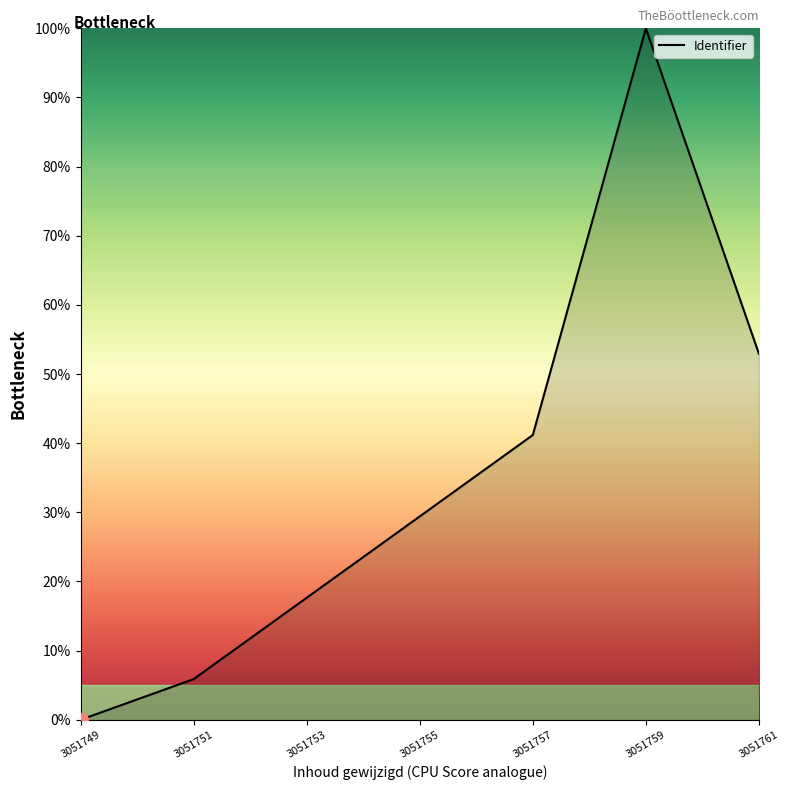

At which category does the chart reach its minimum across all series?

3051749